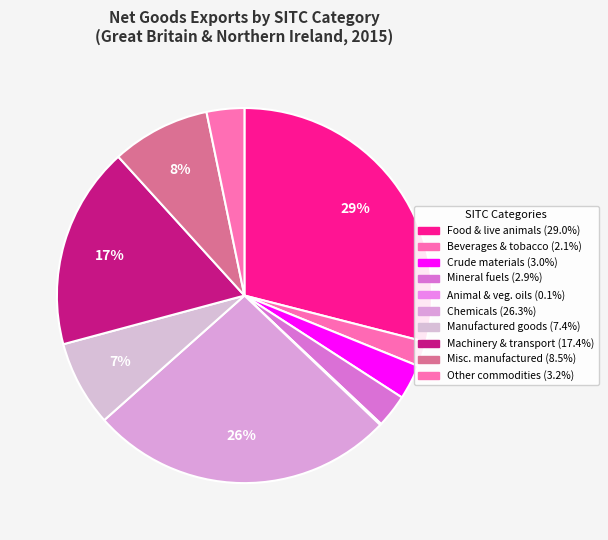

Is there a majority slice in this chart?

No